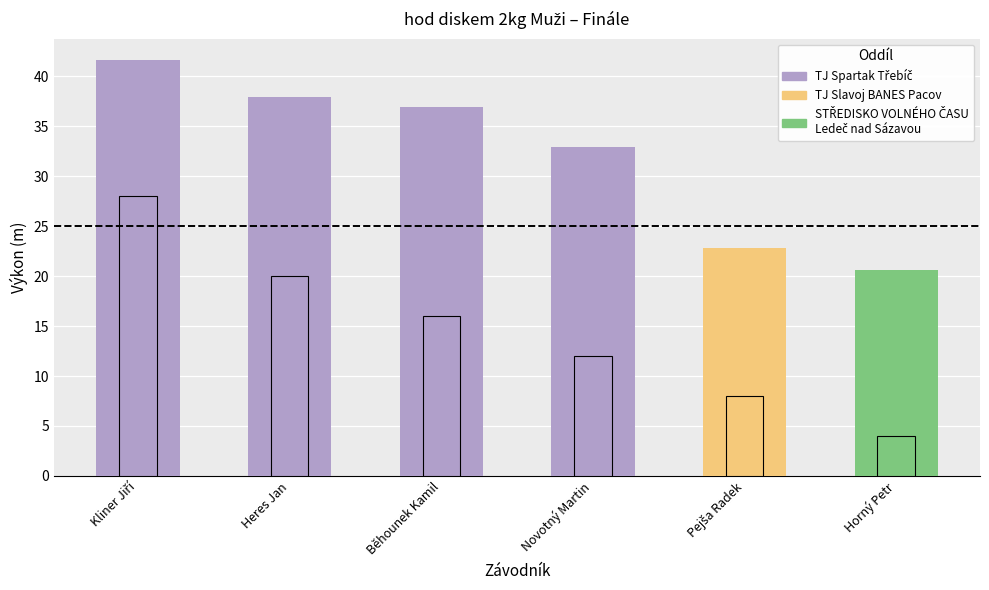

Reading left to right, list all the values displayed in this chart.

28	20	16	12	8	4